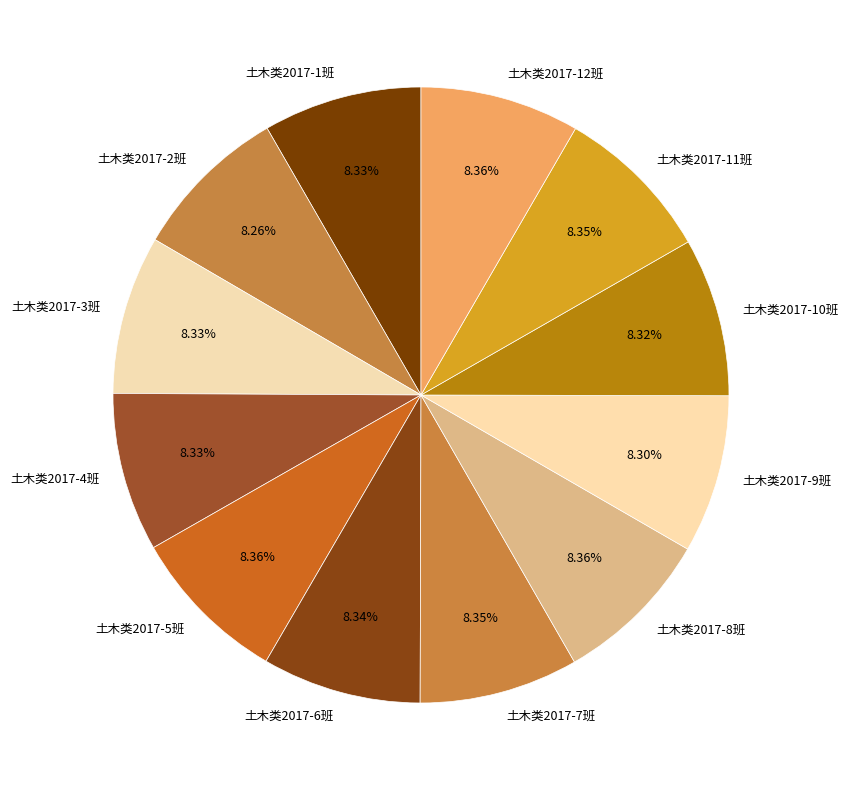

What is the ratio of the value at 土木类2017-11班 to the value at 土木类2017-5班?

1.0